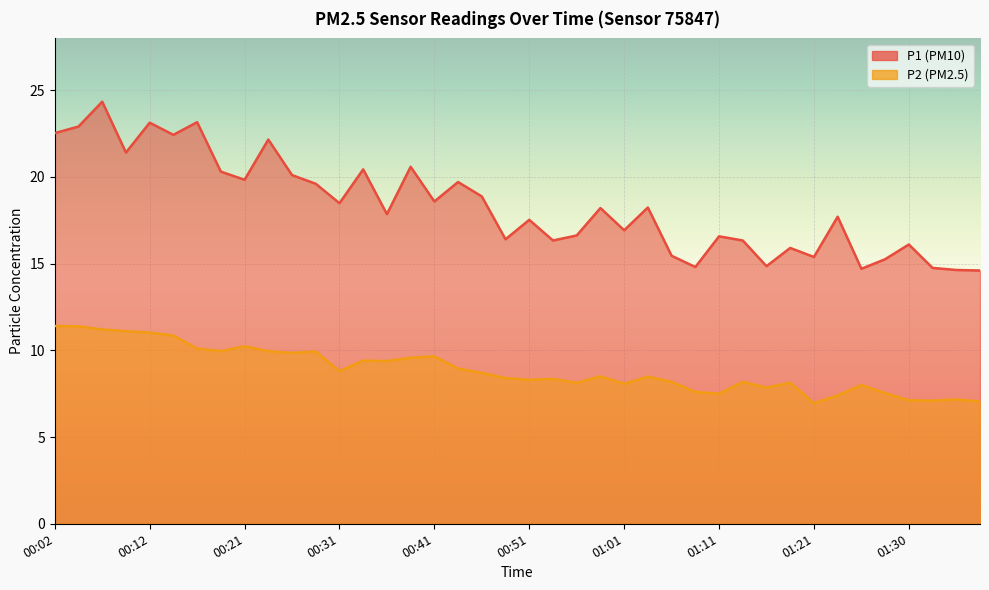

Reading left to right, what are all the values shown in this chart?

P1: 22.5	22.9	24.3	21.4	23.1	22.4	23.1	20.3	19.8	22.1	20.1	19.6	18.5	20.4	17.9	20.6	18.6	19.7	18.9	16.4	17.5	16.3	16.6	18.2	16.9	18.2	15.4	14.8	16.6	16.3	14.8	15.9	15.4	17.7	14.7	15.2	16.1	14.8	14.6	14.6
P2: 11.4	11.4	11.2	11.1	11.0	10.8	10.1	9.9	10.2	9.9	9.8	9.9	8.8	9.4	9.4	9.6	9.7	8.9	8.7	8.4	8.3	8.3	8.1	8.5	8.1	8.5	8.2	7.6	7.5	8.2	7.8	8.1	7.0	7.4	8.0	7.5	7.1	7.1	7.2	7.0